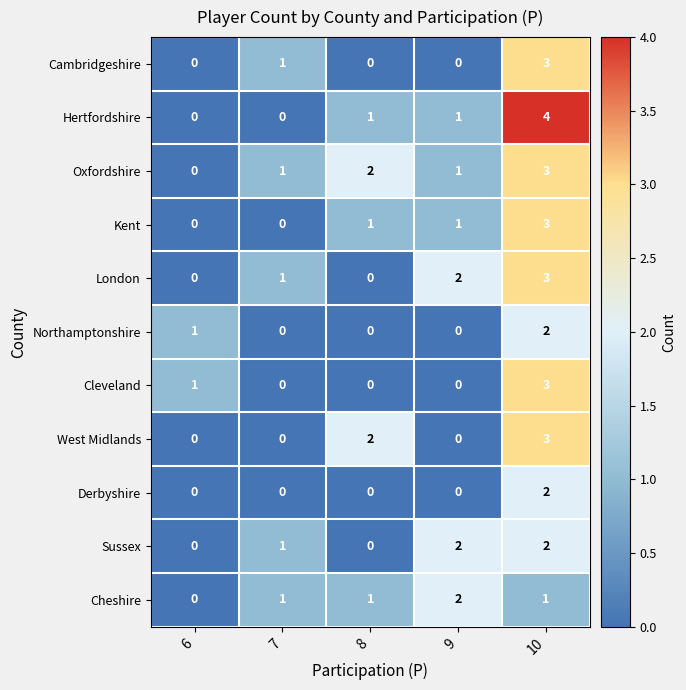

What is the total value across all series at 7?

5